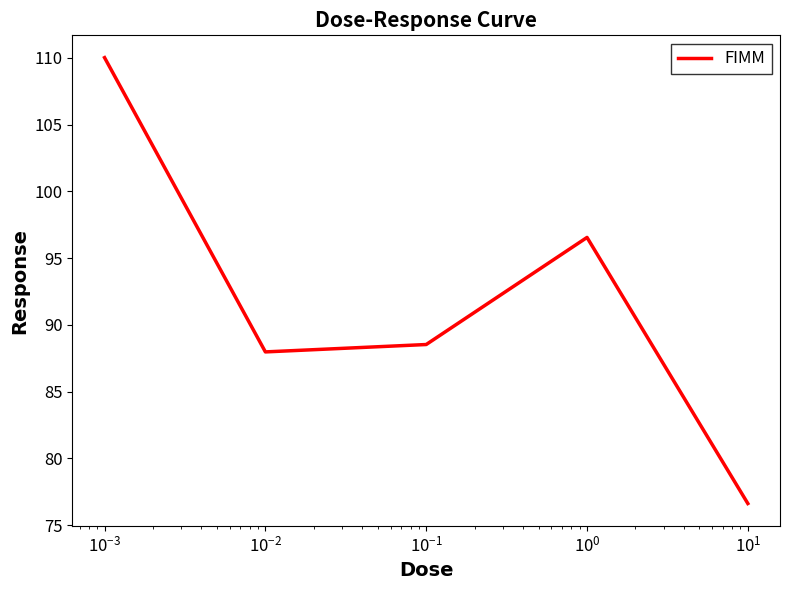

How many interior local peaks (higher than both neighbors) does the data have?

1